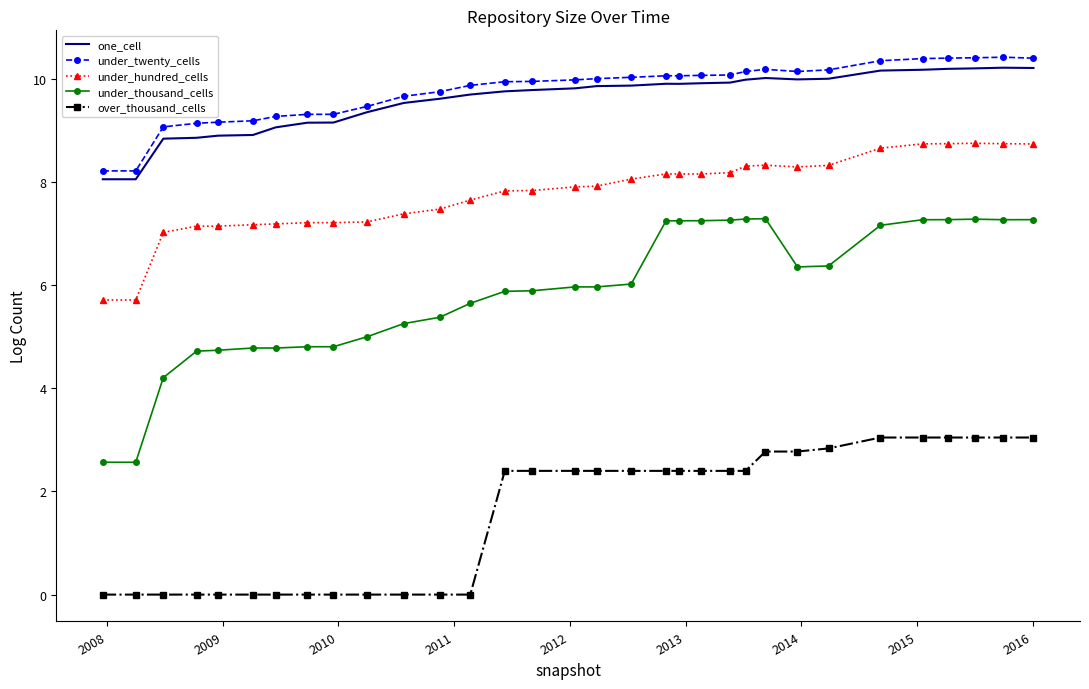

What is the maximum value shown in the chart?

10.4